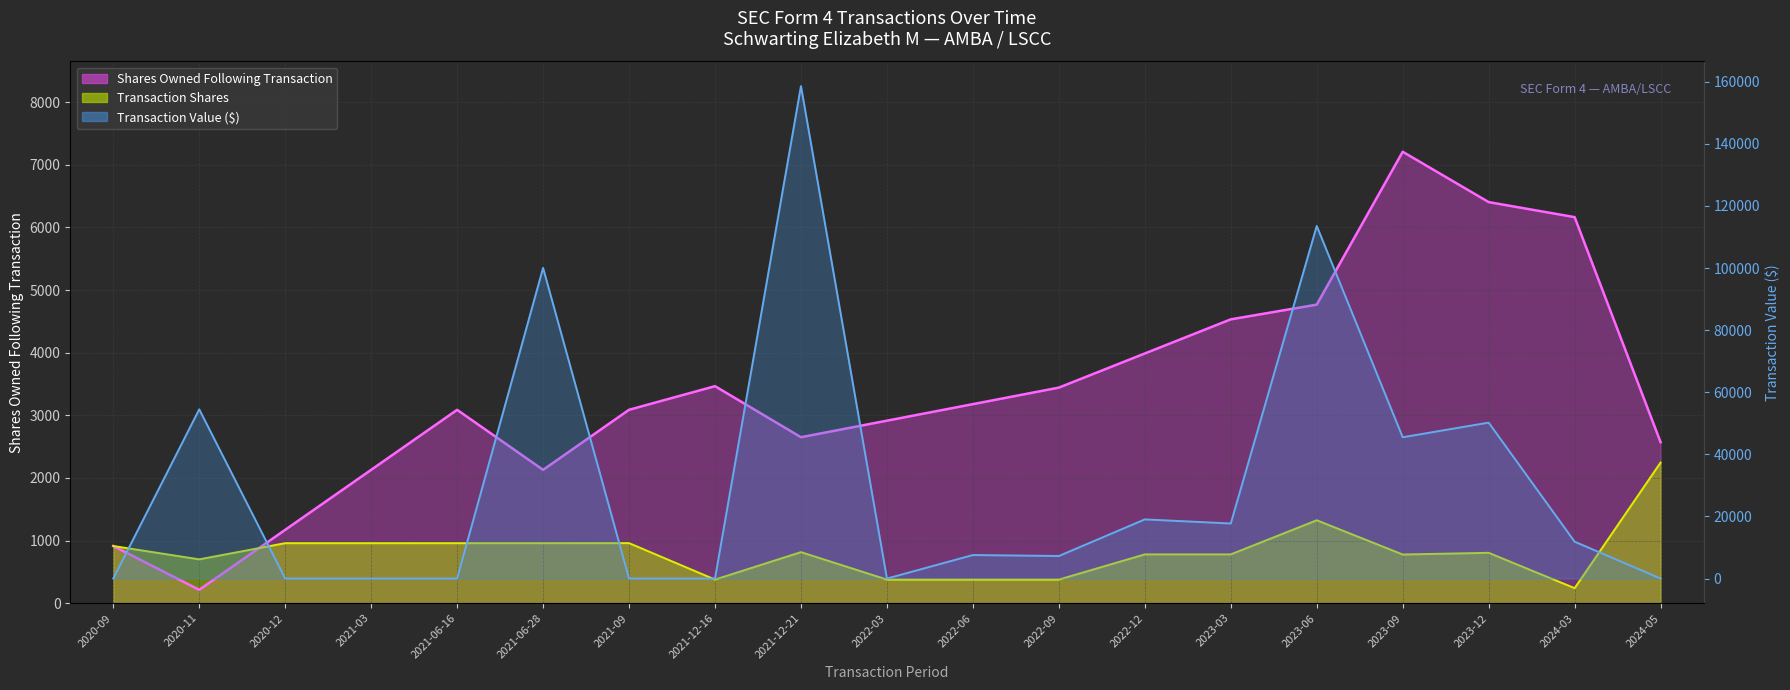

What is the spread (max minus min) of values at 2020-11?

54282